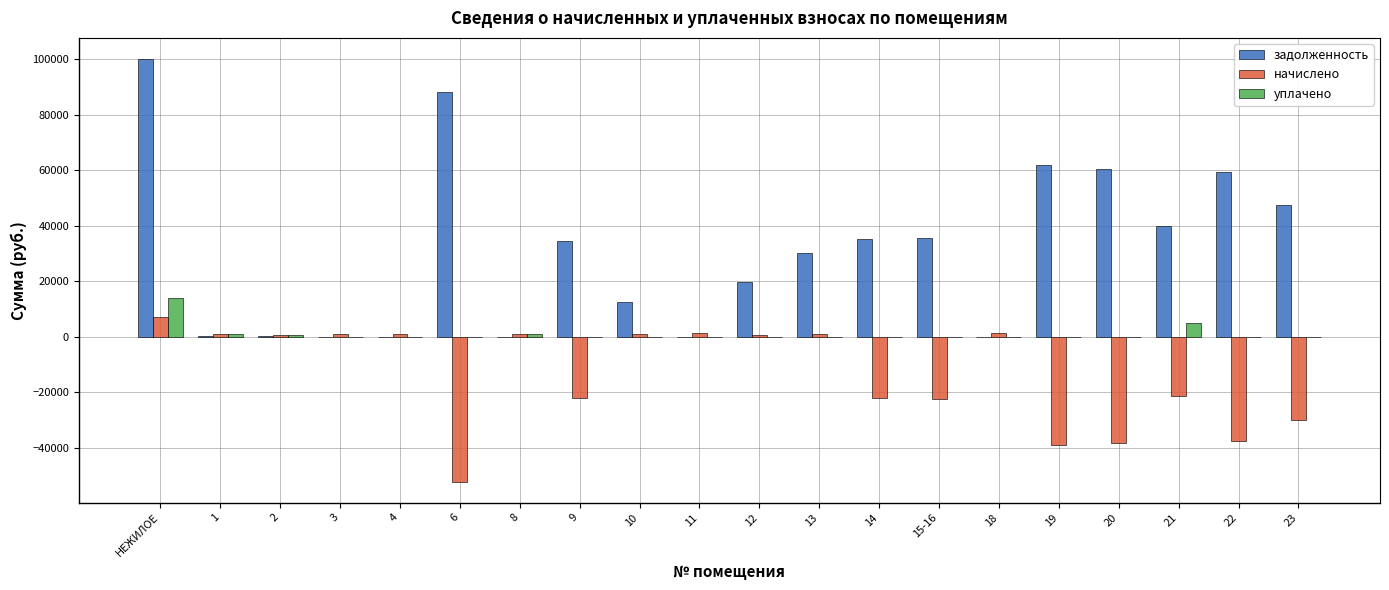

True or false: задолженность has a value of 35354.9 at 20.

False